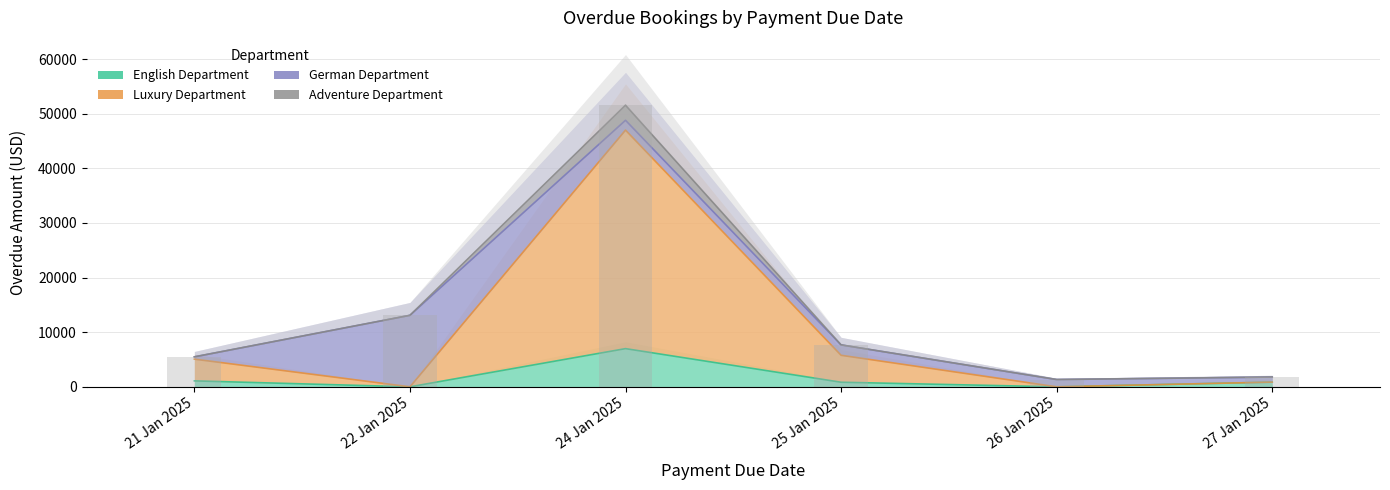

Which series changed the most between 21 Jan 2025 and 24 Jan 2025?

Luxury Department